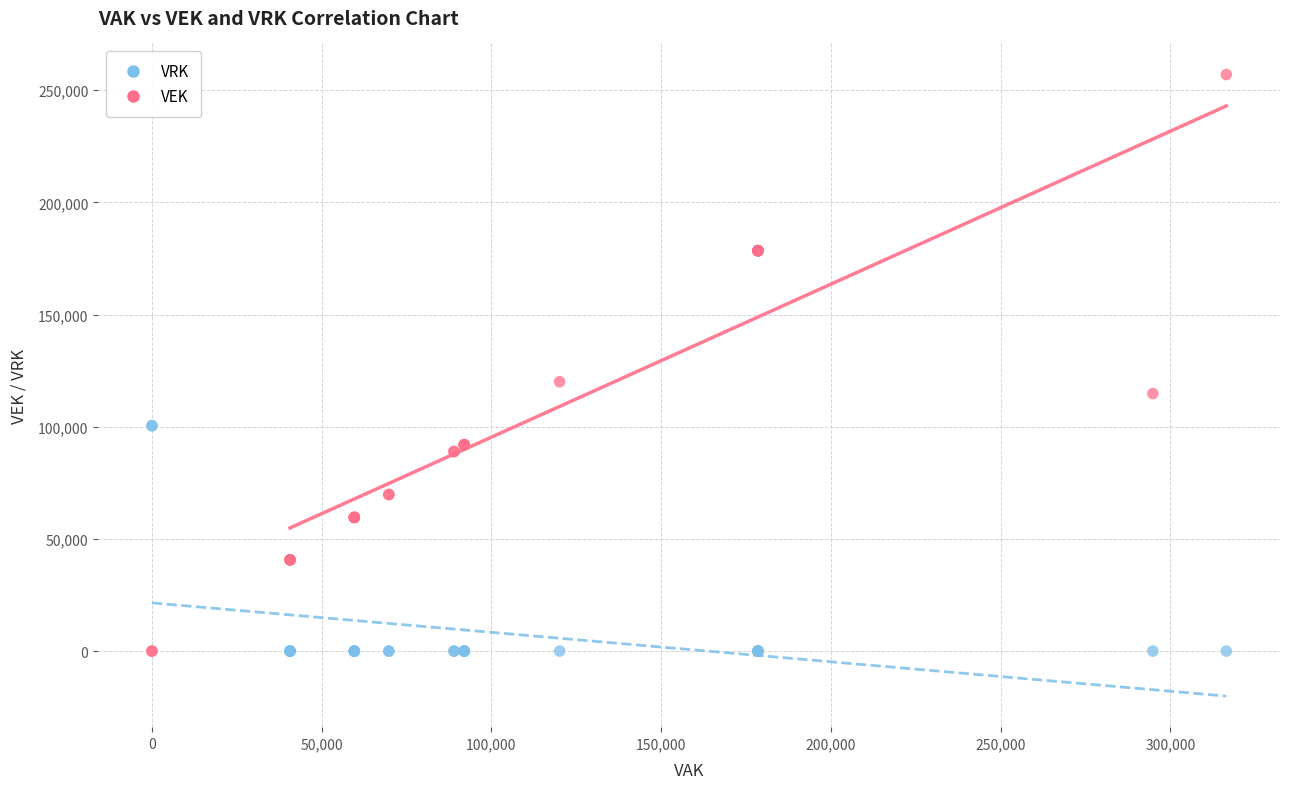

Which series reaches the maximum Y coordinate?

VEK